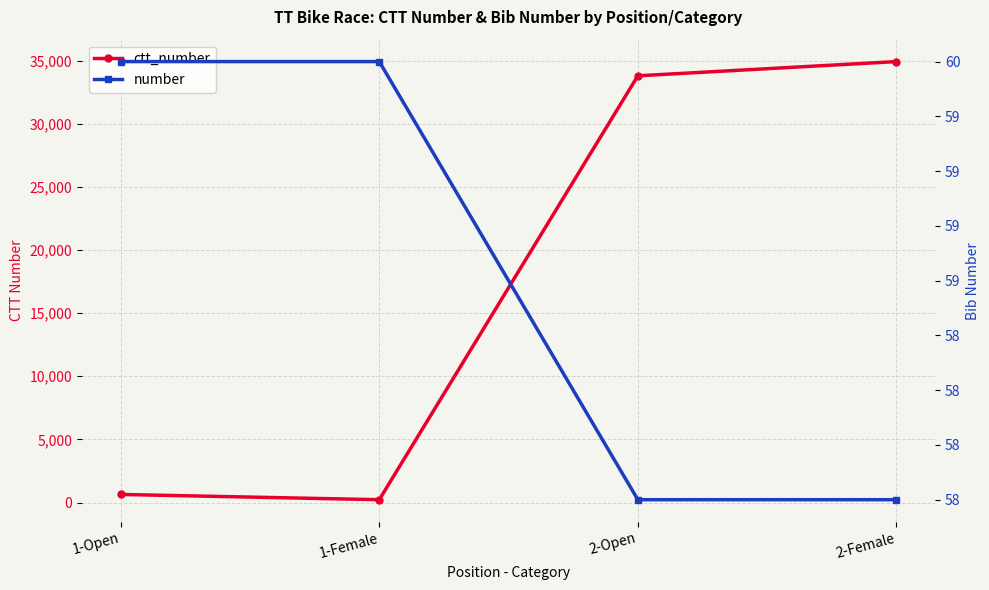

List the series in order of their peak value, lowest first.

number, ctt_number